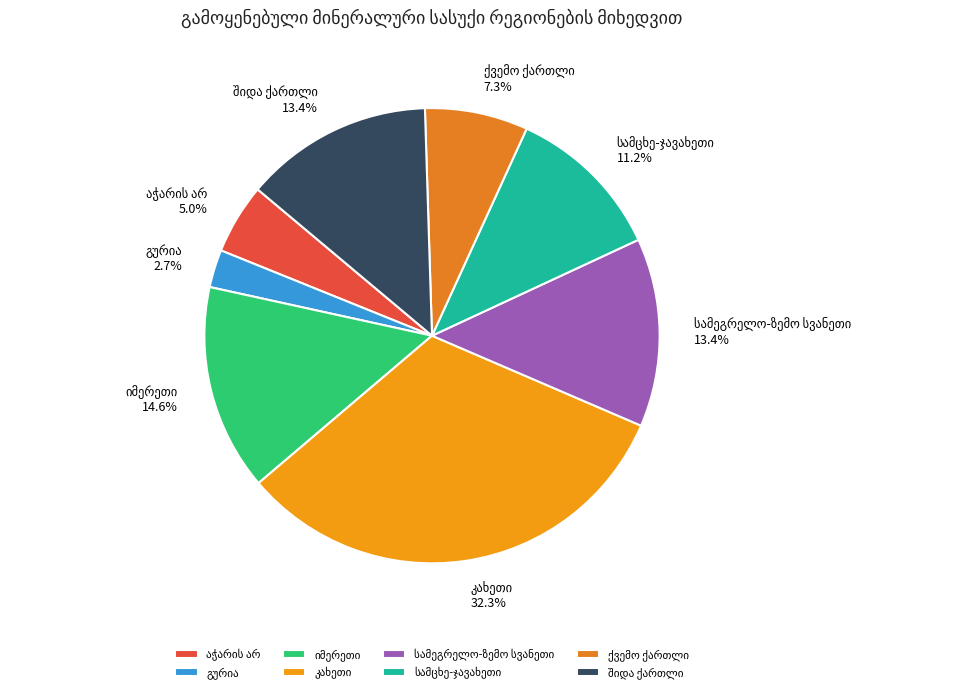

Is there any slice that represents more than half of the pie?

No